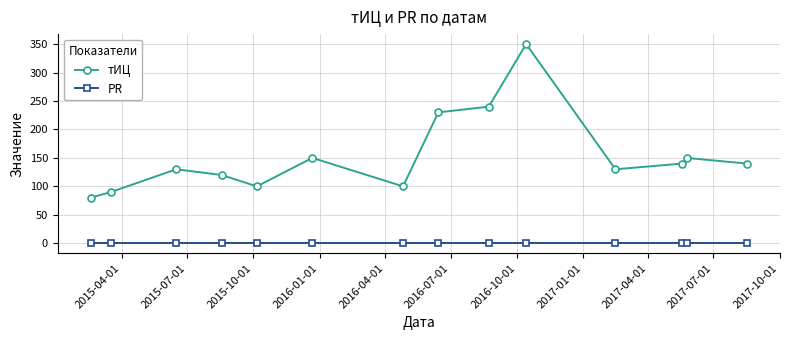

Which series has the widest spread of values?

тИЦ